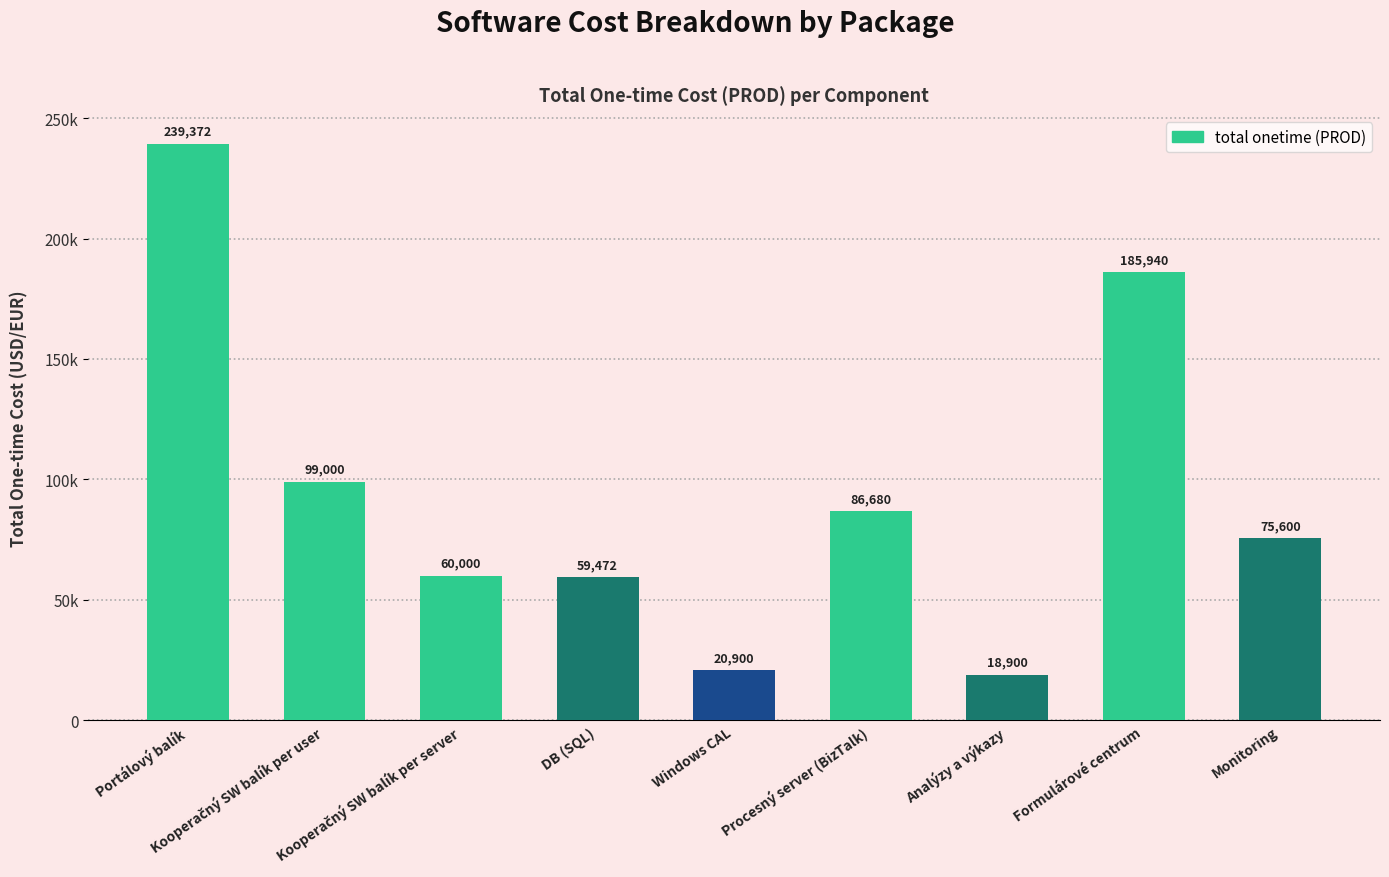

What is the difference between the values at DB (SQL) and Procesný server (BizTalk)?

27208